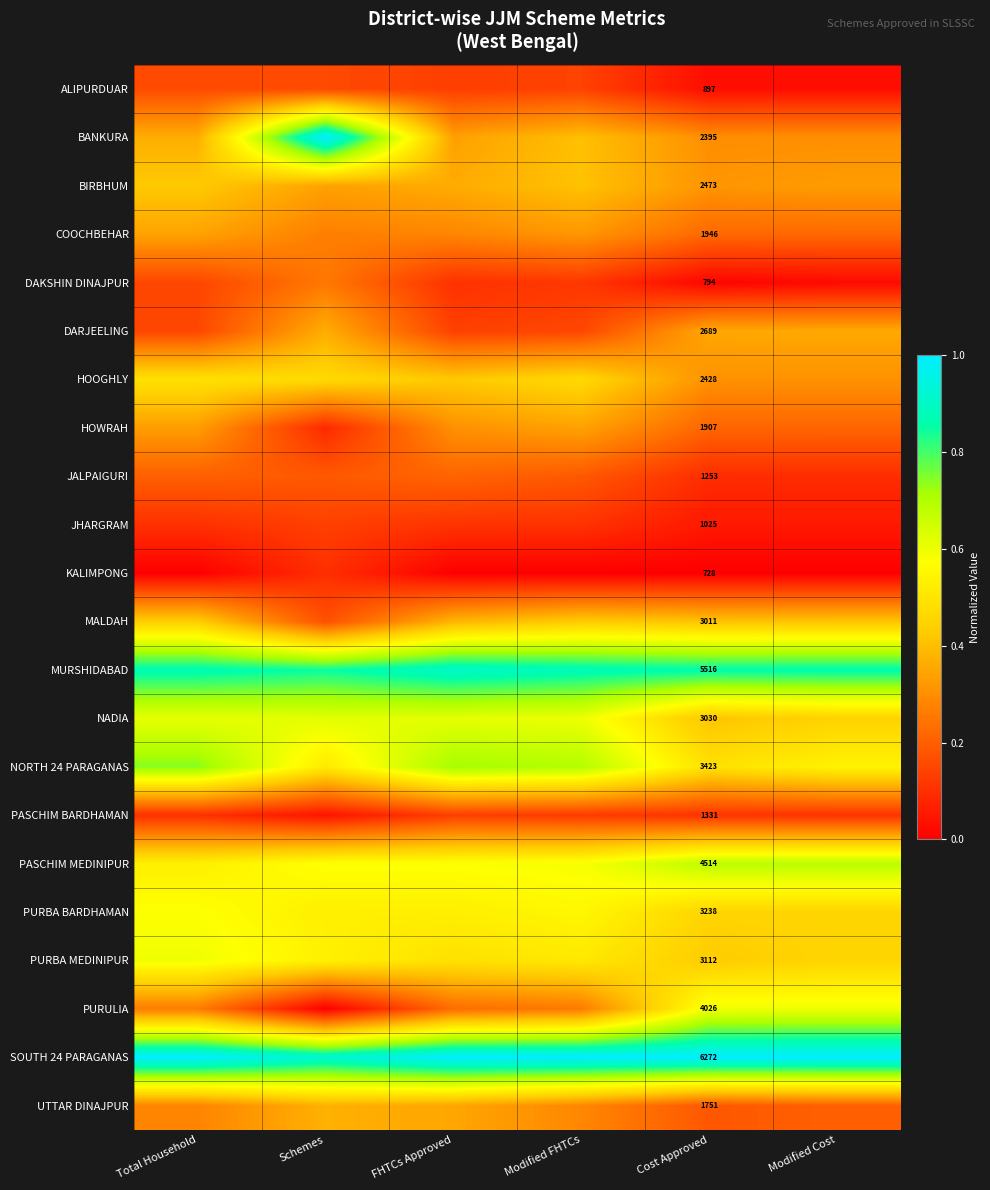

What is the difference between the MALDAH values at Modified FHTCs and Schemes?

0.3